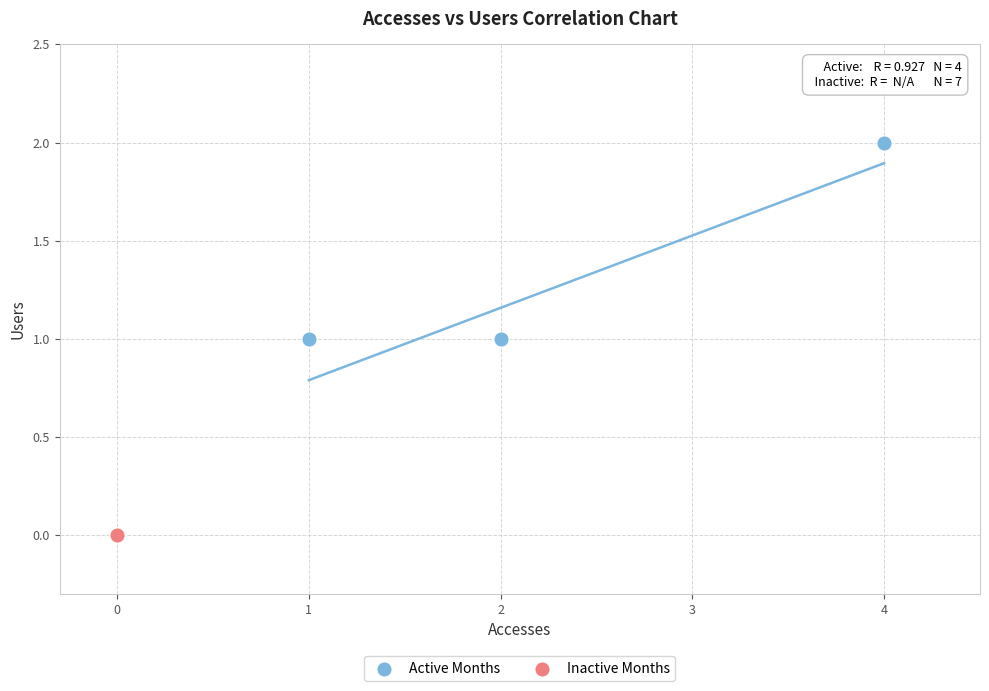

What are all the series names shown in the legend?

Active Months, Inactive Months